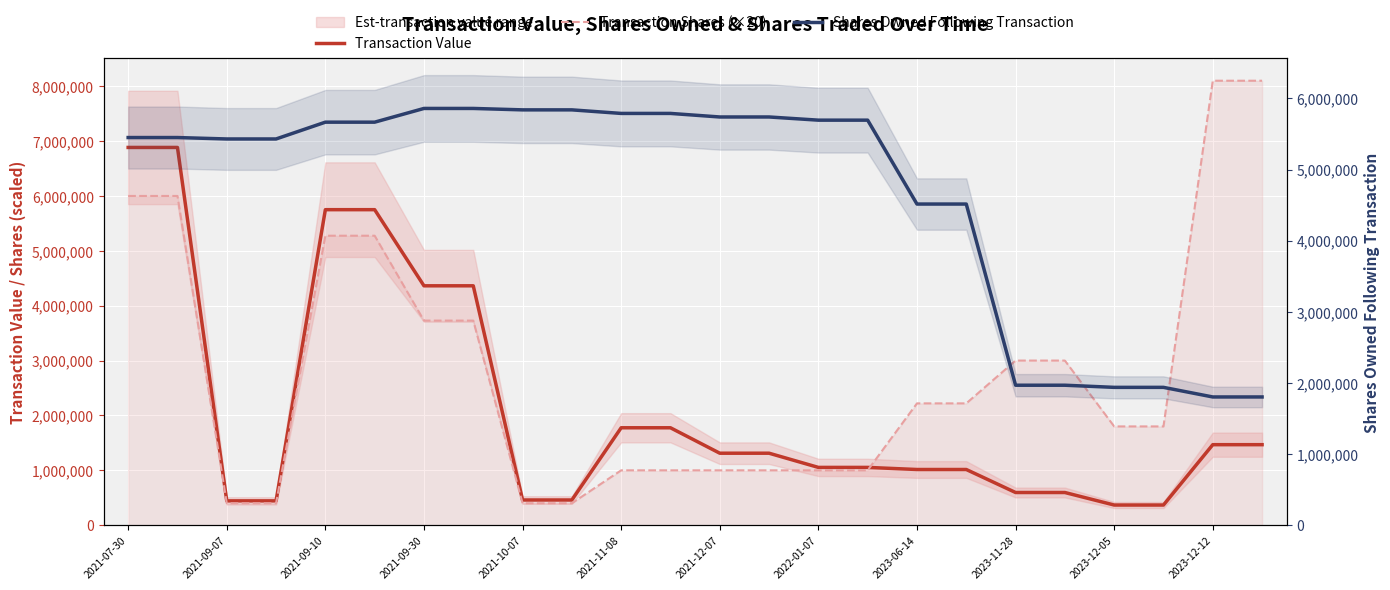

True or false: Transaction Value has more than 2 interior local peaks.

False